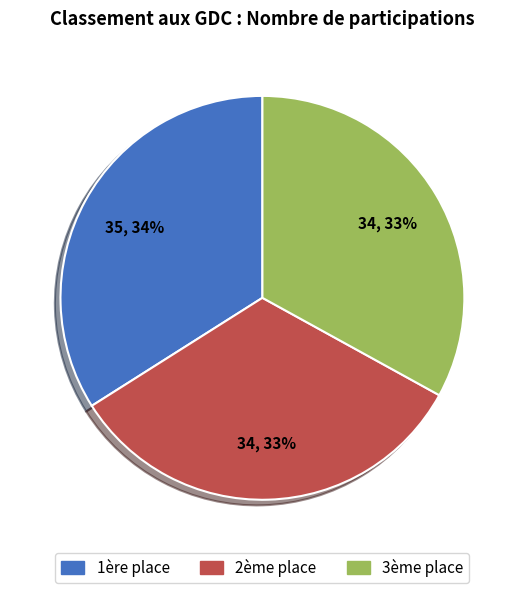

How many slices are in this pie chart?

3